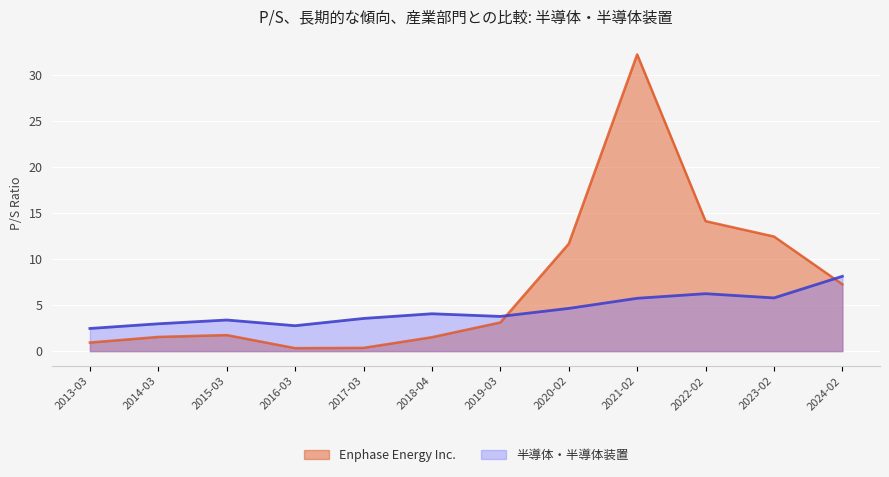

What is the difference between the maximum and minimum values in the Enphase Energy Inc. series?

31.9